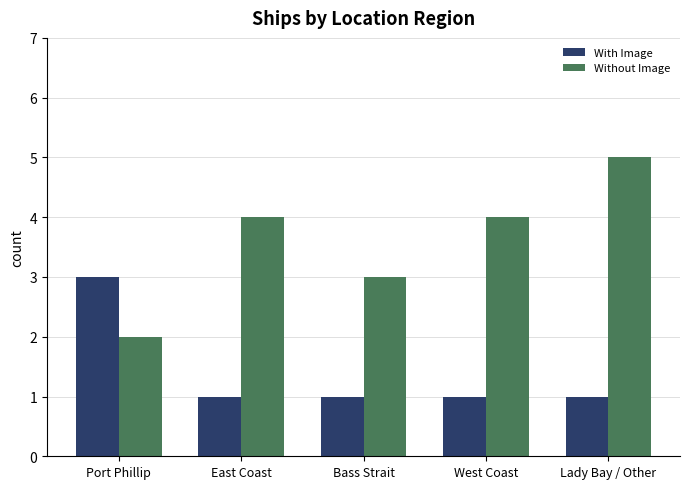

Is the value of Without Image at East Coast greater than the value of With Image at Lady Bay / Other?

Yes